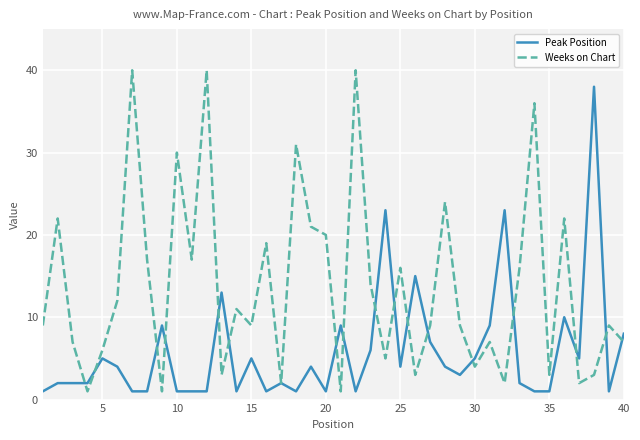

Which series has the largest total across all categories?

Weeks on Chart